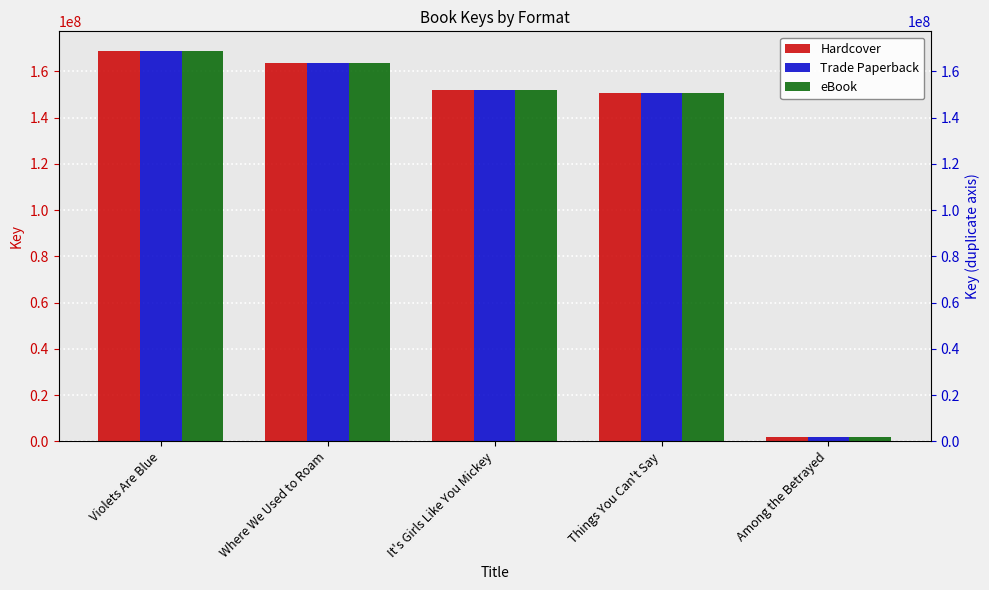

What are all the series names shown in the legend?

Hardcover, Trade Paperback, eBook